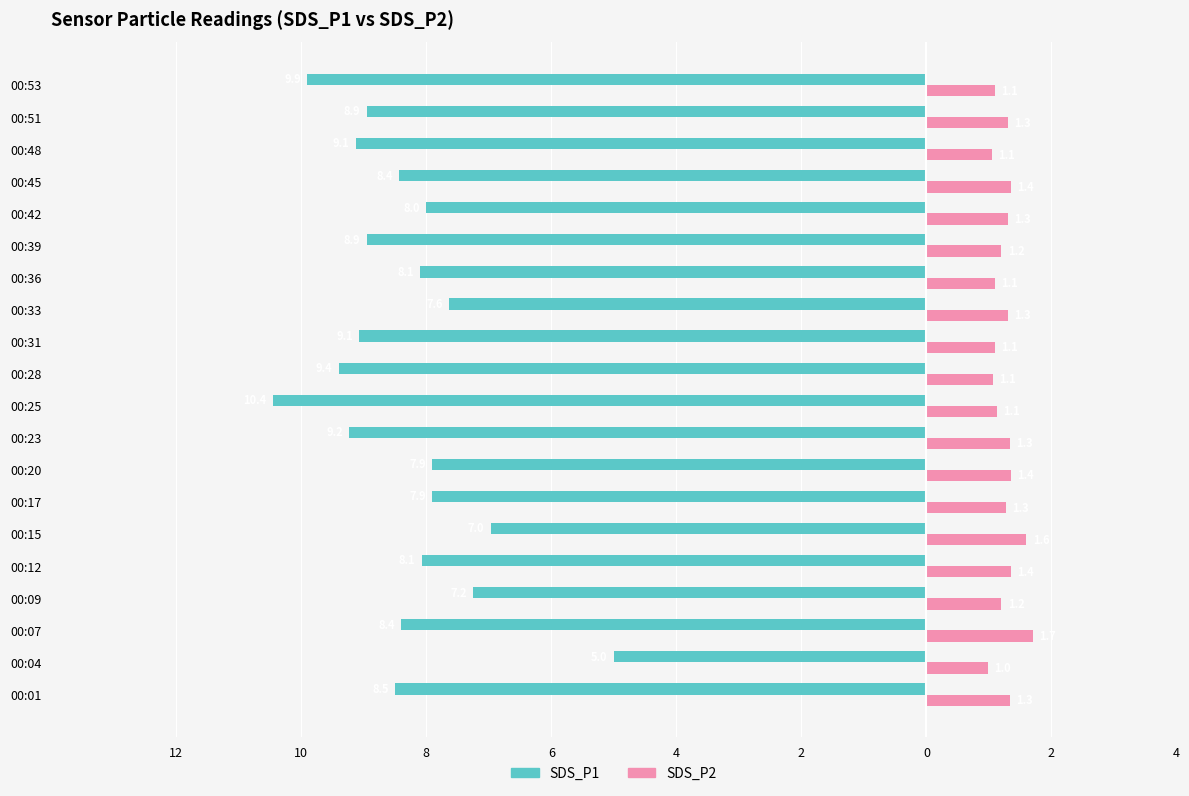

What are all the series names shown in the legend?

SDS_P1, SDS_P2